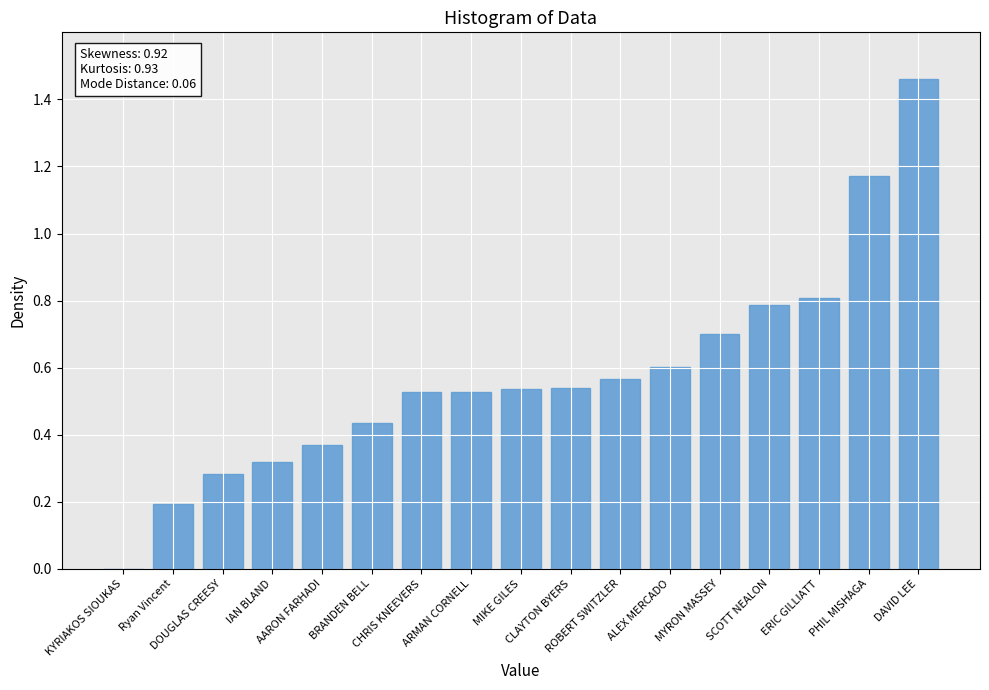

What is the sum of all values?

9.8